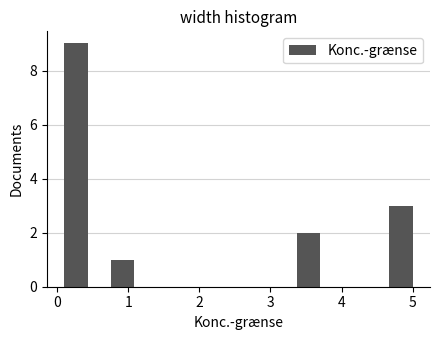

Read against the x-axis, roughly where is the centre of the tallest bar?

0.3